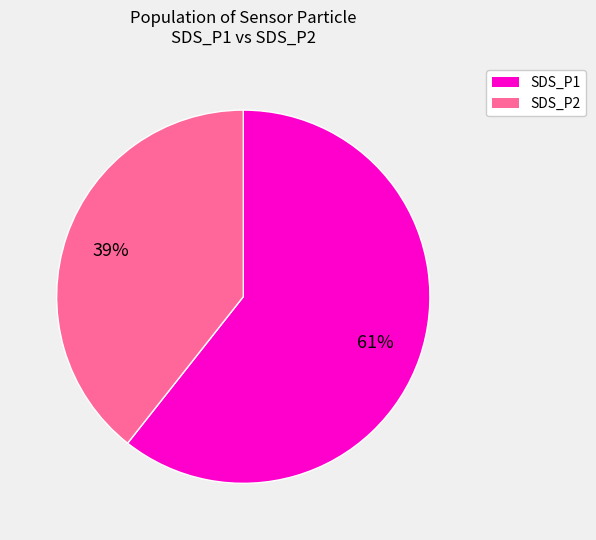

Is there a majority slice in this chart?

Yes